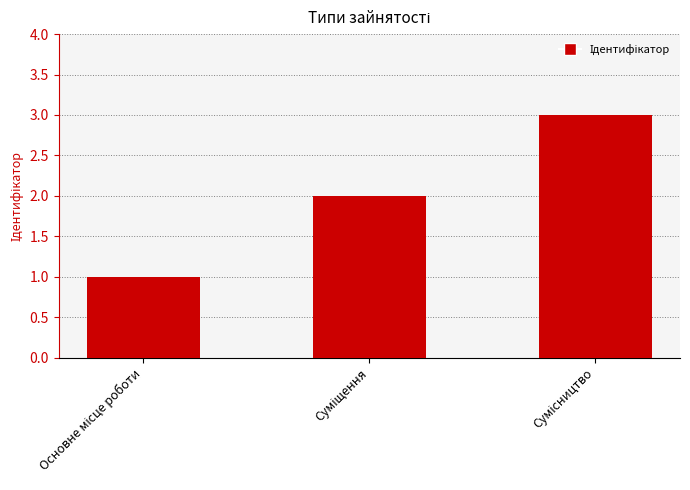

What is the value of the 2nd bar from the left?

2